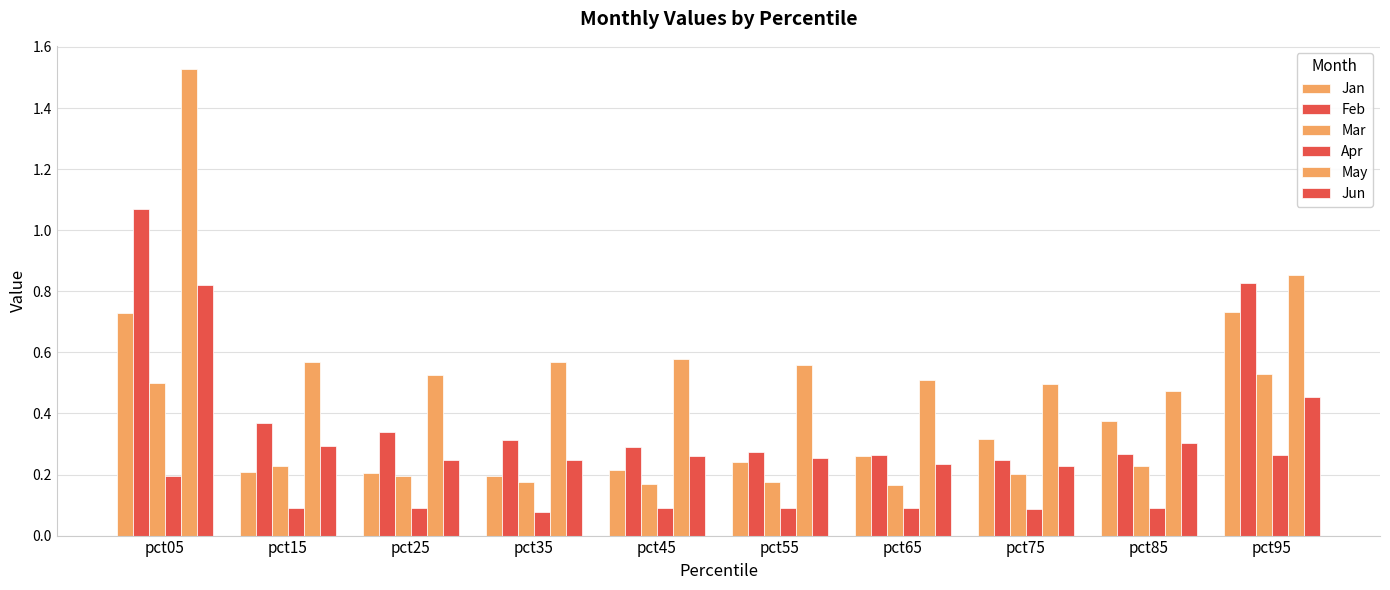

List the labels in order of Jan value, smallest first.

pct35, pct25, pct15, pct45, pct55, pct65, pct75, pct85, pct05, pct95